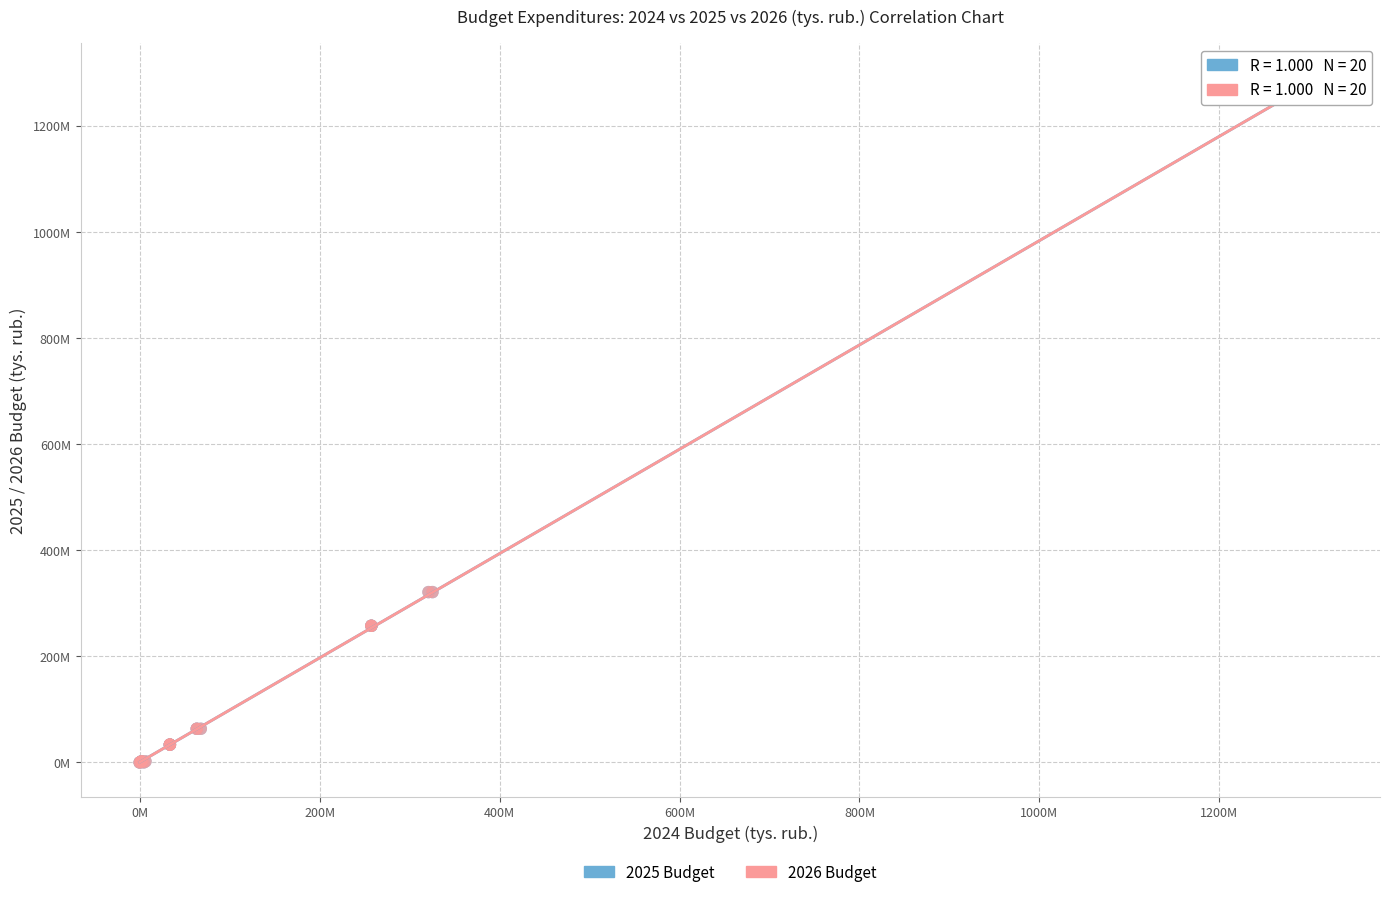

Which series has the largest Y range (max minus min)?

2026 Budget